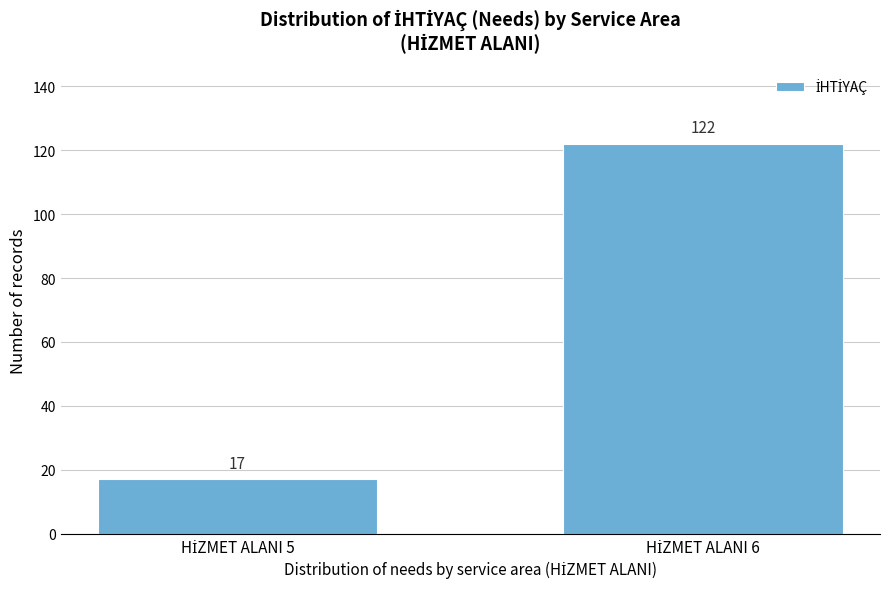

Reading right to left, list all the values displayed in this chart.

122	17